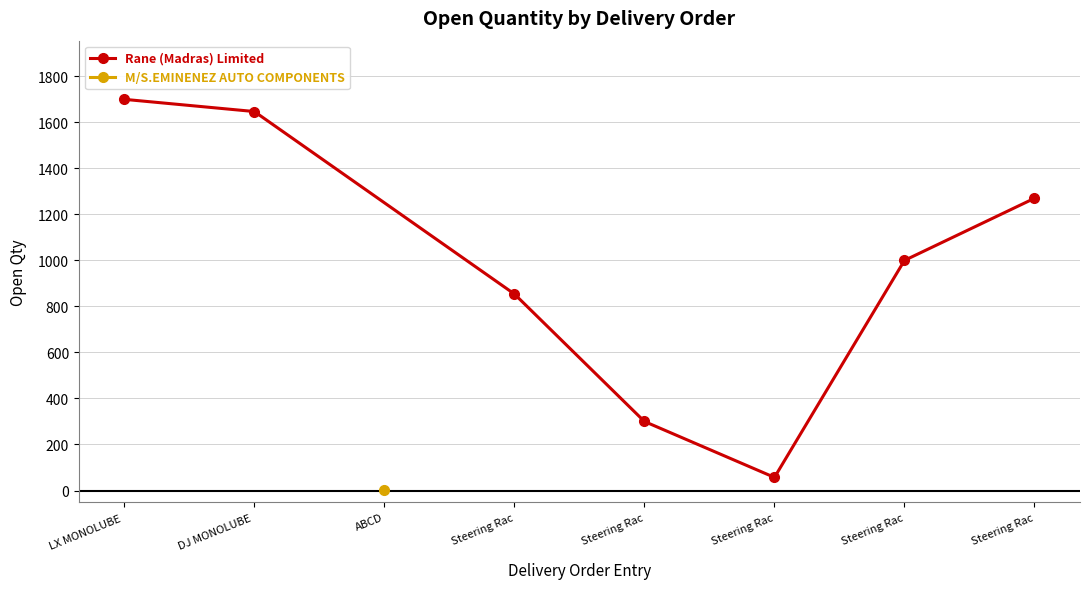

Which label corresponds to the smallest value in the chart?

Steering Rac